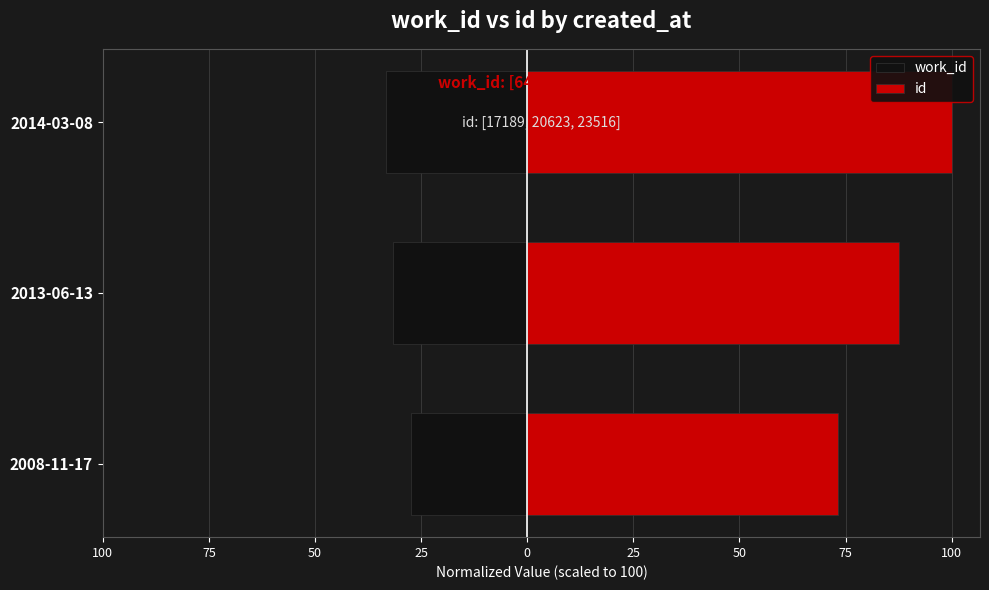

Reading right to left, what are all the values shown in this chart?

work_id: -33.3	-31.6	-27.5
id: 100.0	87.7	73.1